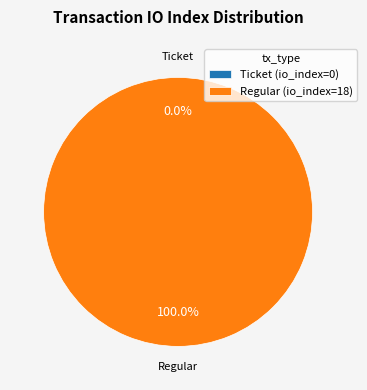

True or false: Regular accounts for 86% of the total.

False